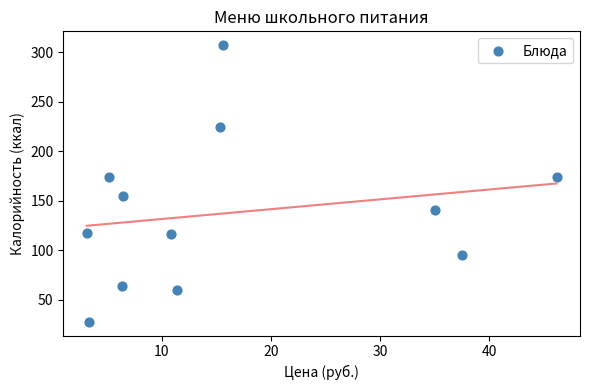

What is the average Y value?

138